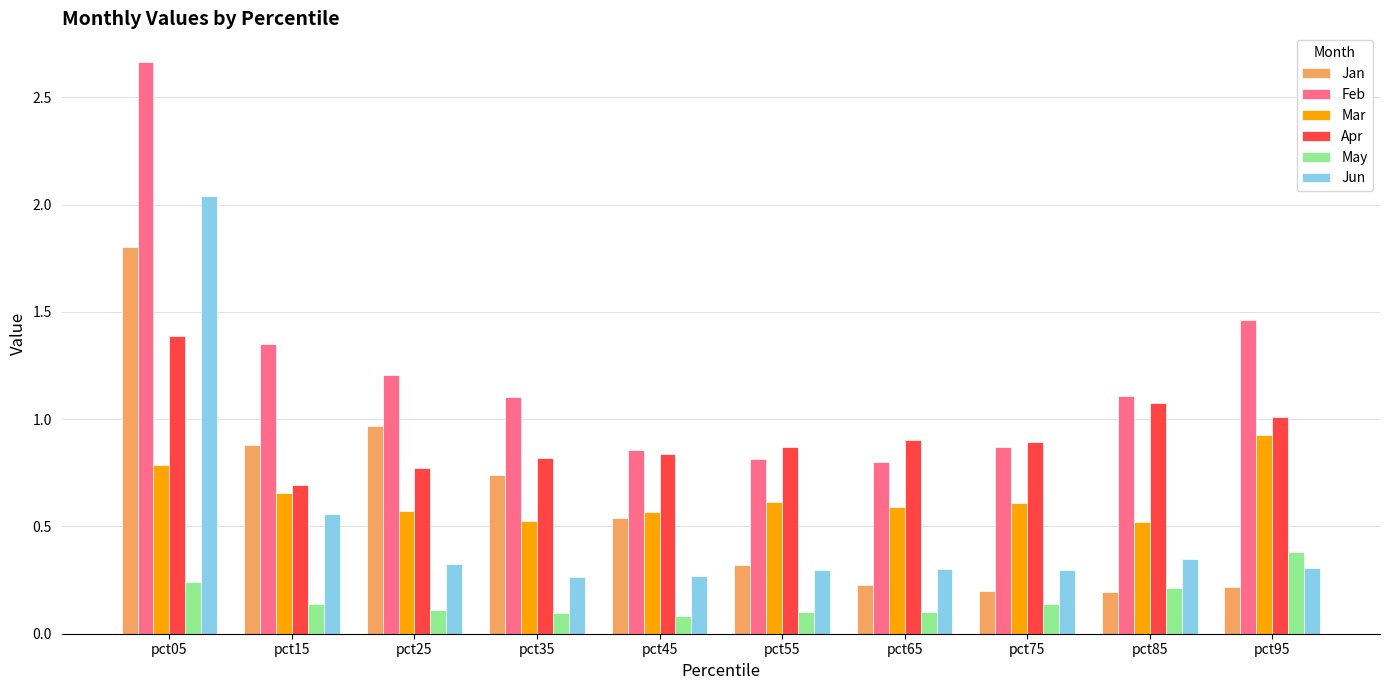

True or false: Apr has a value of 1.3 at pct25.

False